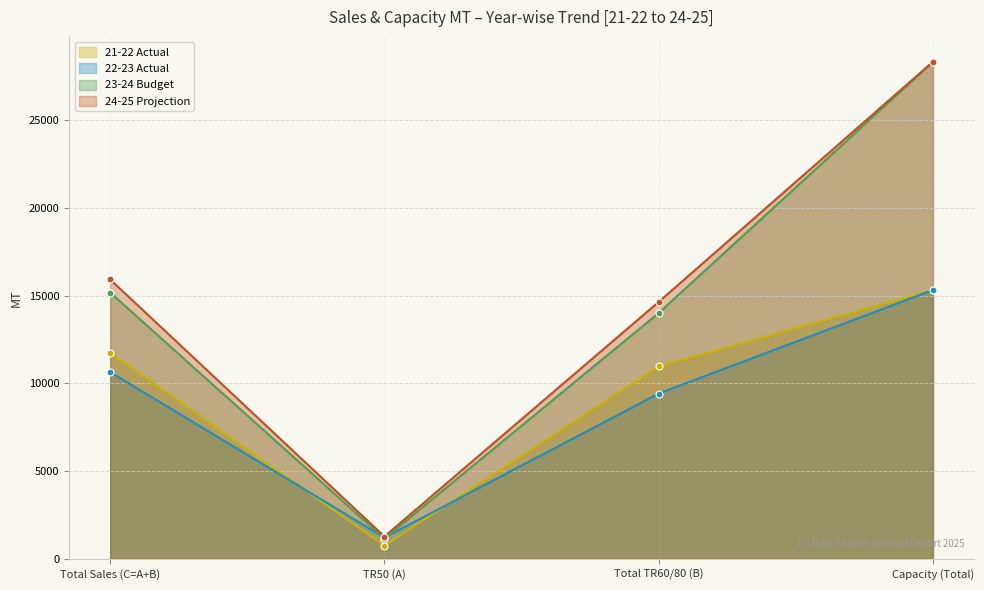

Count the number of categories in the chart.

4